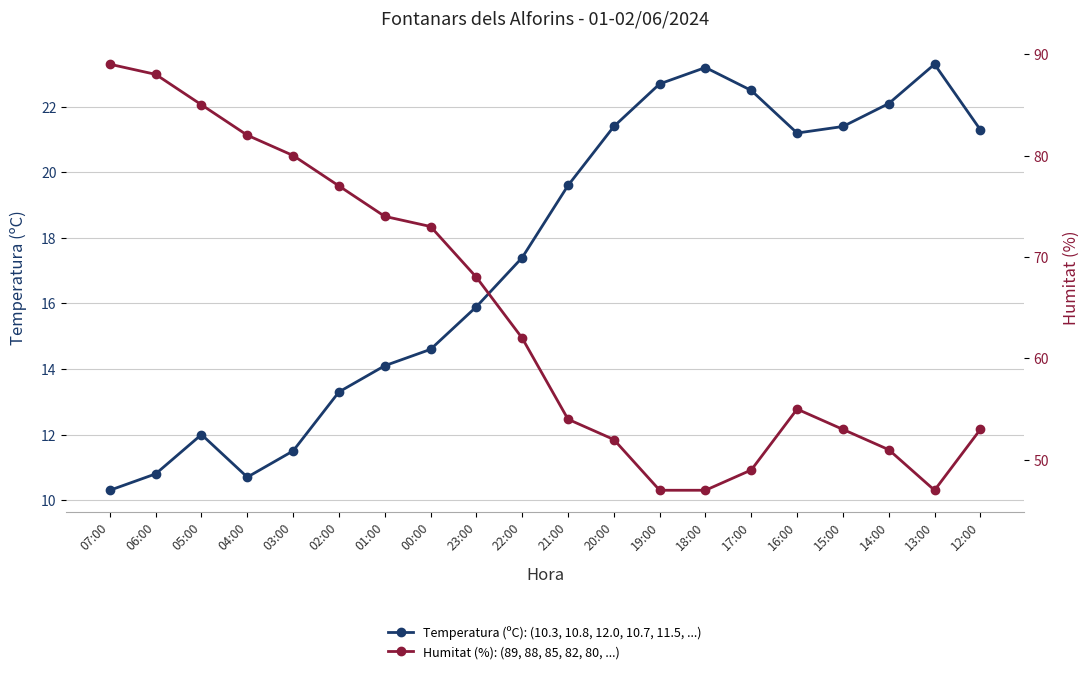

What are all the series names shown in the legend?

Temperatura (ºC), Humitat (%)